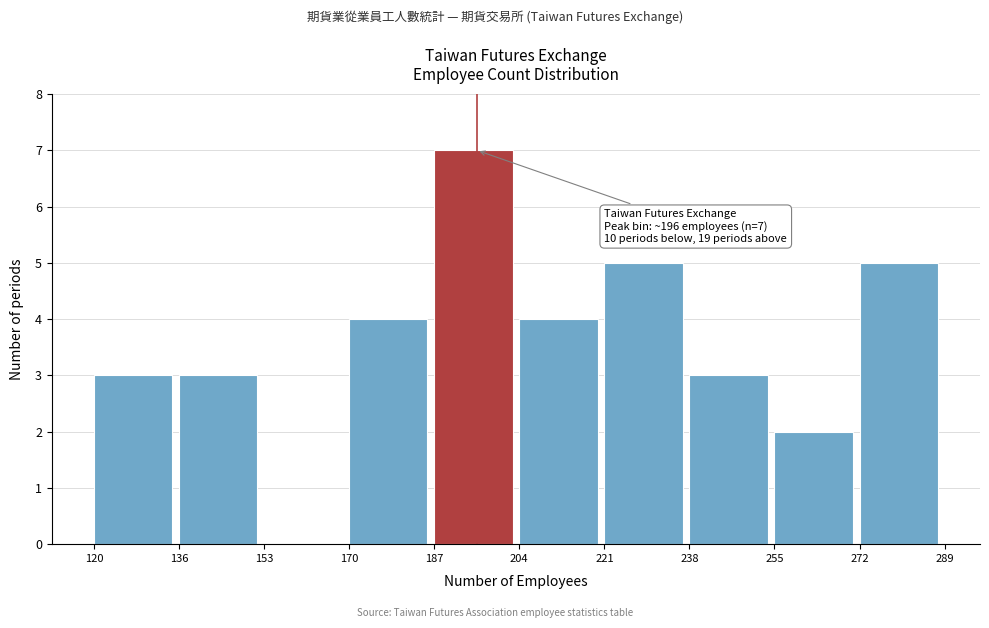

Which range on the x-axis has the tallest bar?

187 to 204